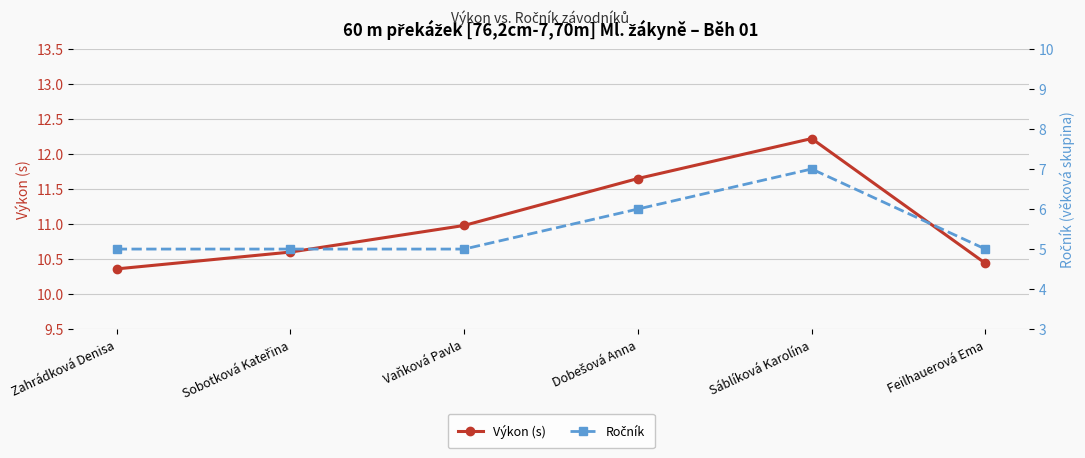

Rank the series by their average value, from lowest to highest.

Ročník, Výkon (s)